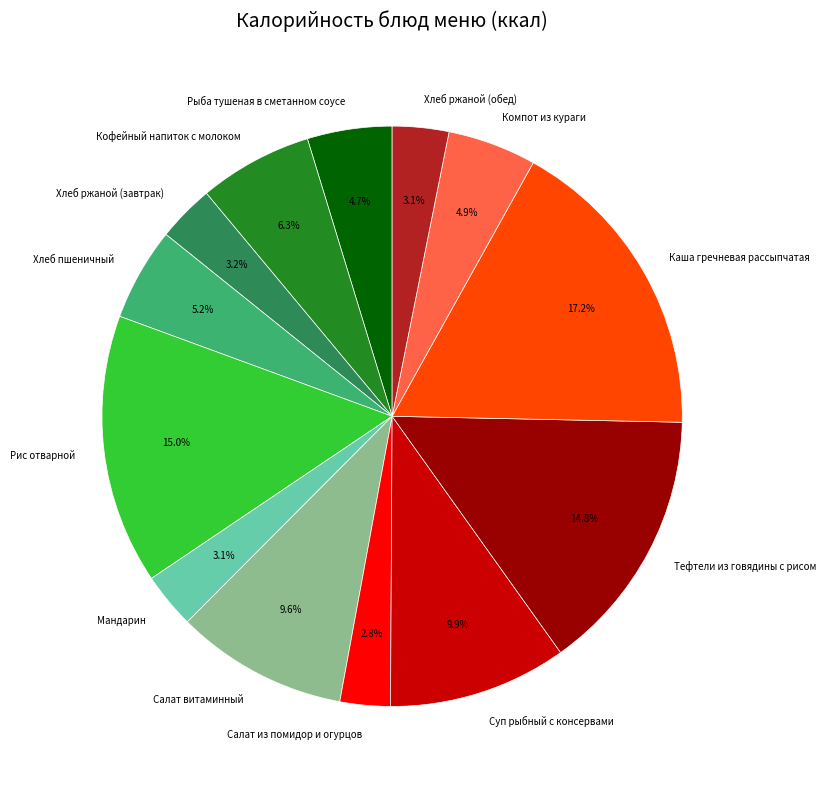

Does any single category account for the majority?

No